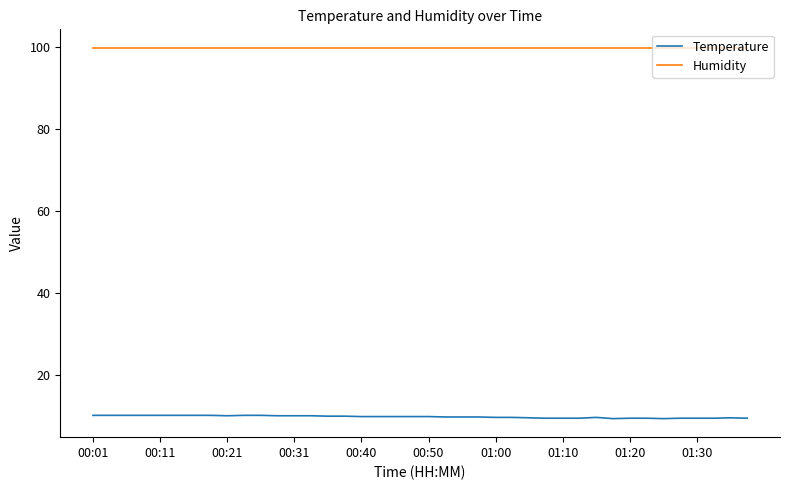

True or false: Humidity and Temperature cross at least once.

False